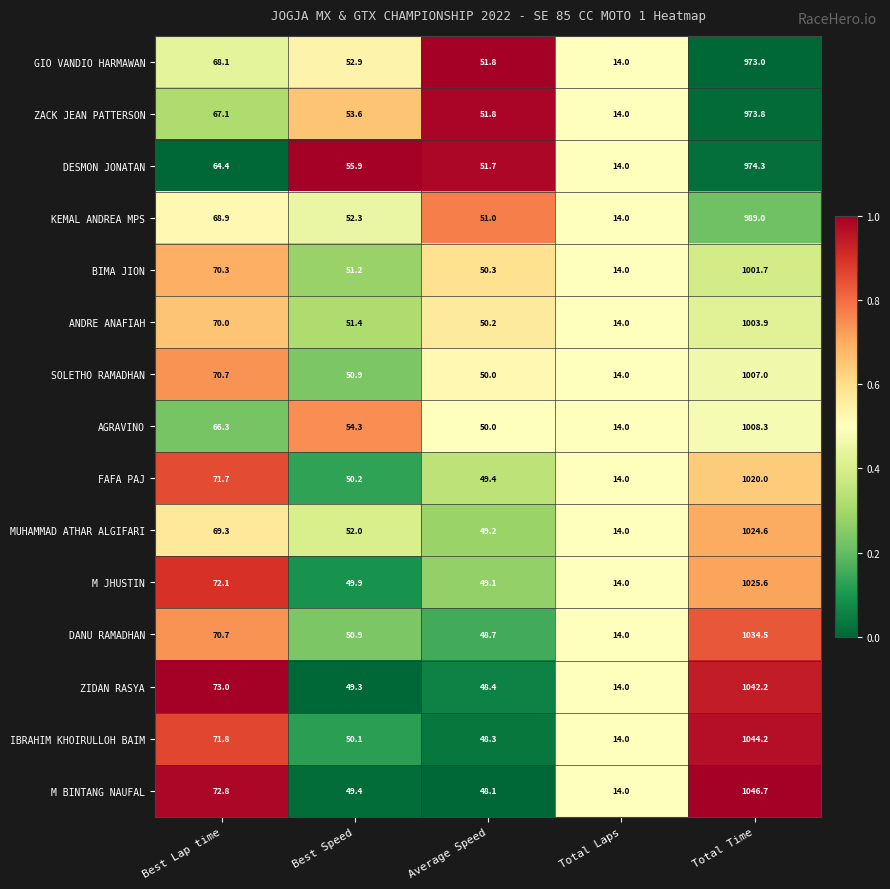

What is the difference between the highest and lowest values at Best Speed?

6.6